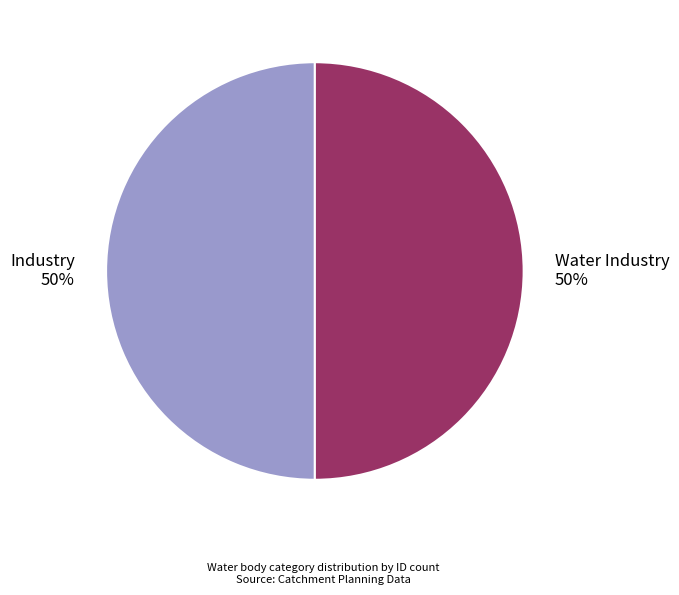

What is the ratio of the value at Industry to the value at Water Industry?

1.0